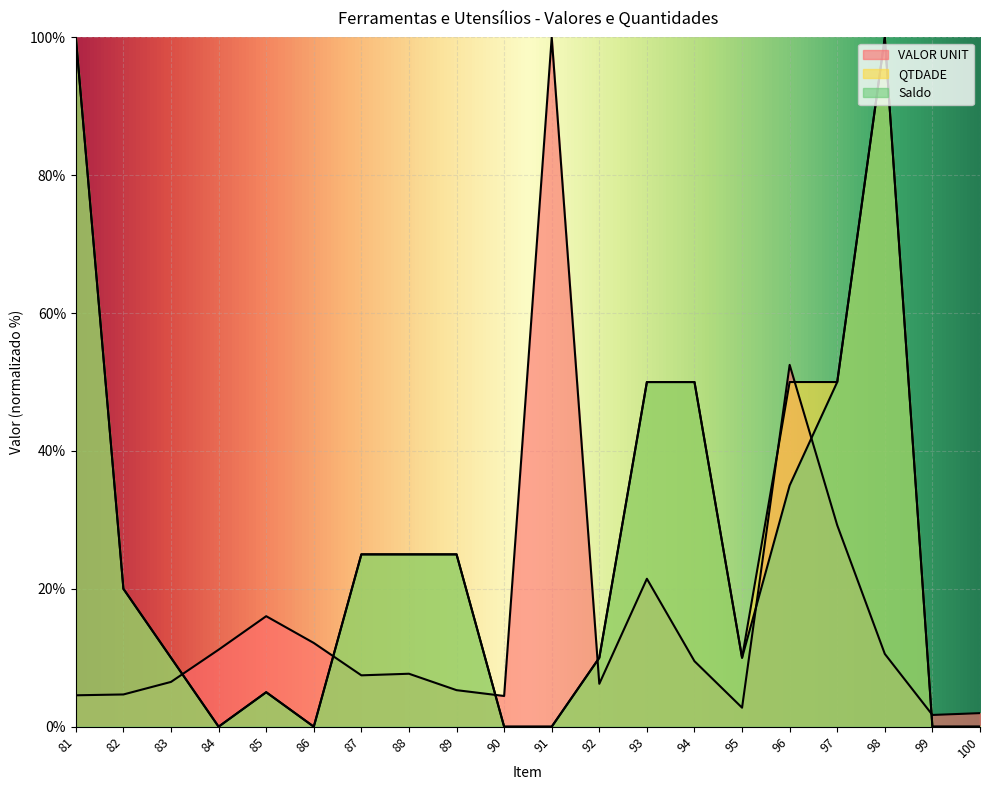

At which label is QTDADE closest to 50?

93